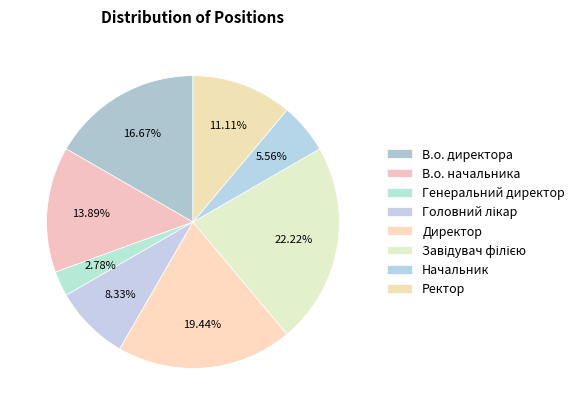

What is the total percentage of В.о. начальника and Завідувач філією?

36.1%